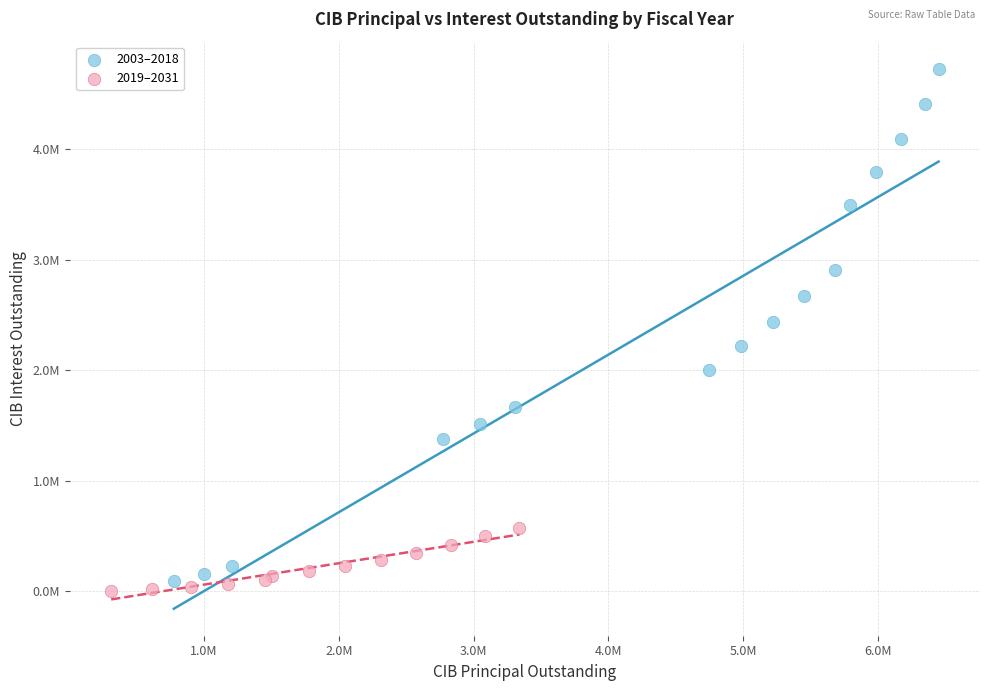

What are all the series names shown in the legend?

2003–2018, 2019–2031